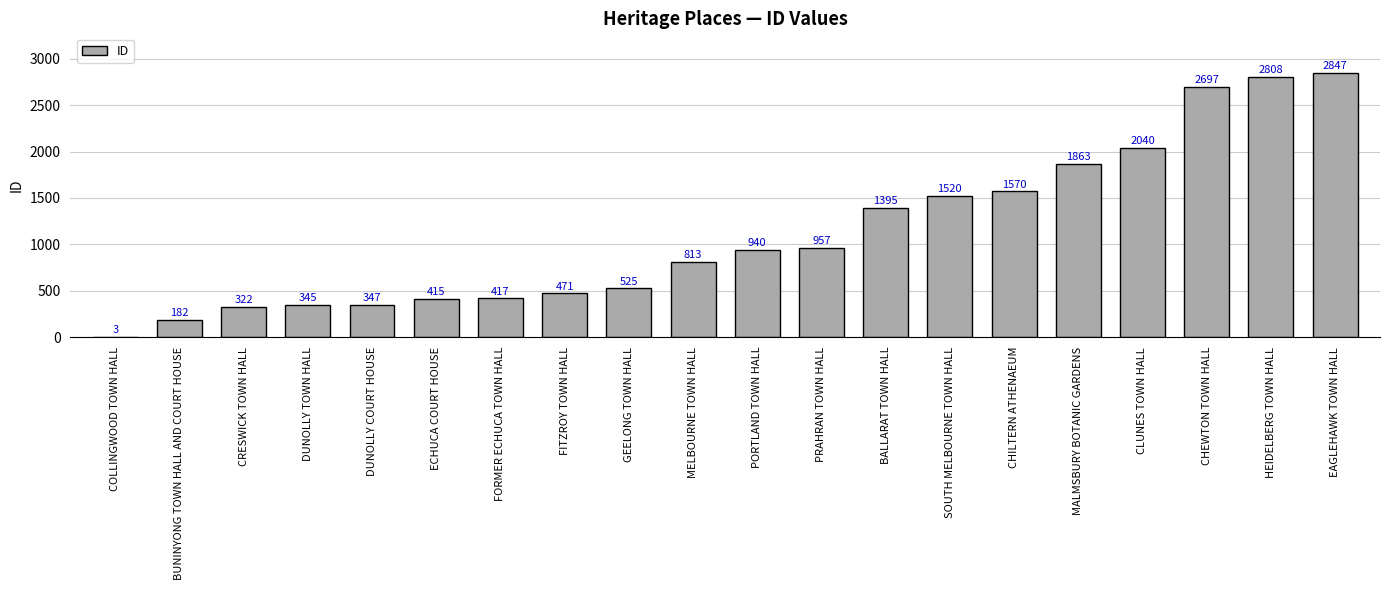

What is the approximate value at EAGLEHAWK TOWN HALL?

2847